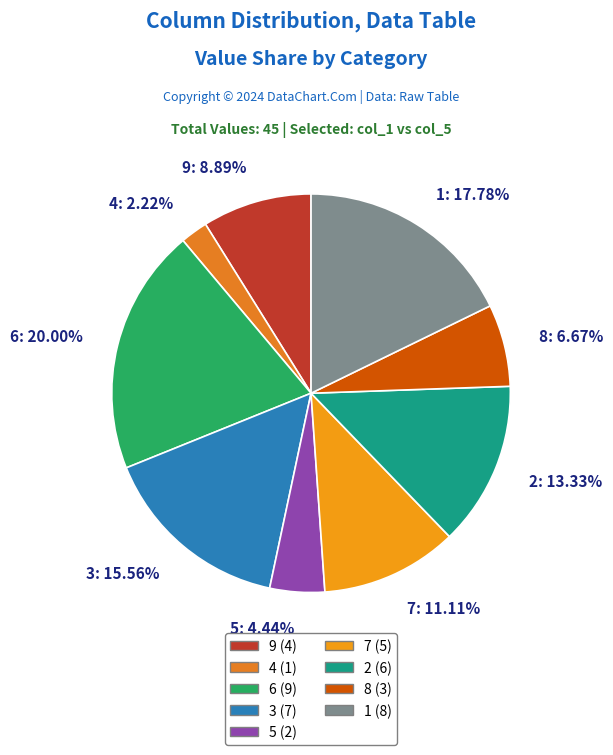

To the nearest percent, what percentage of the pie is 4?

2%